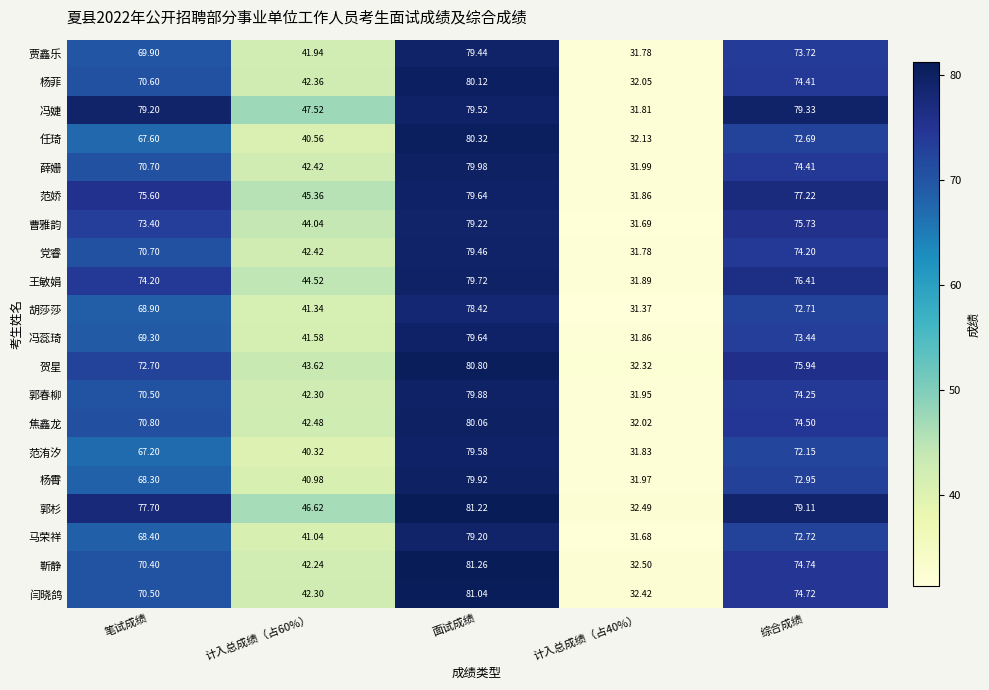

Is the value of 范娇 at 计入总成绩（占40%） greater than the value of 闫晓鸽 at 综合成绩?

No